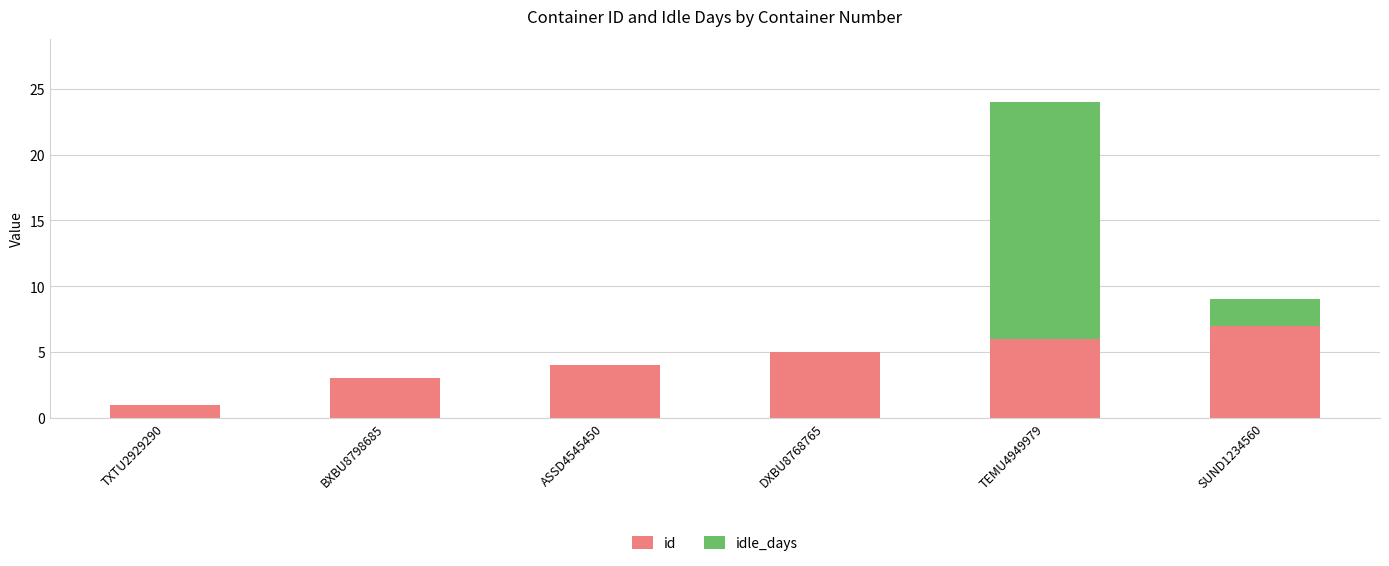

What is the difference between the id values at ASSD4545450 and TEMU4949979?

2